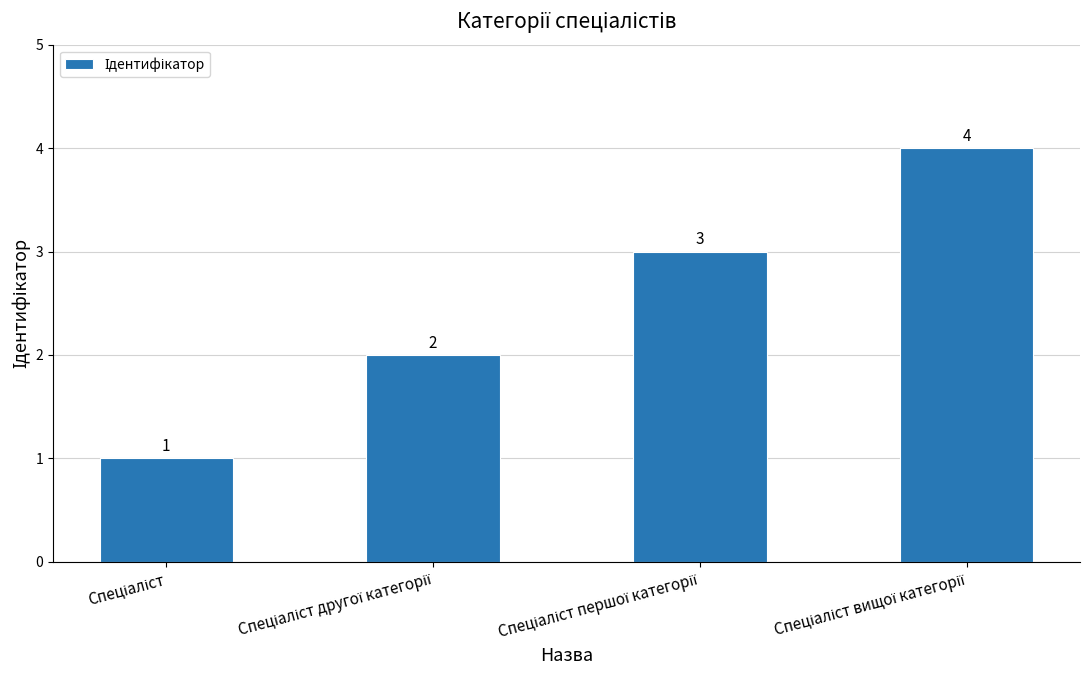

How many values are between 2 and 4?

3